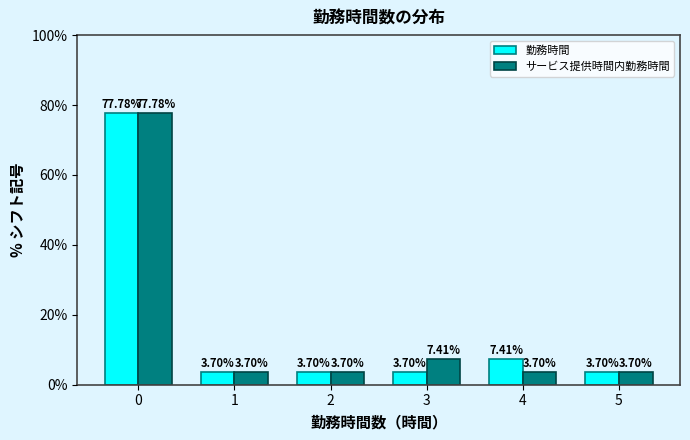

At which label is 勤務時間 closest to 40?

4